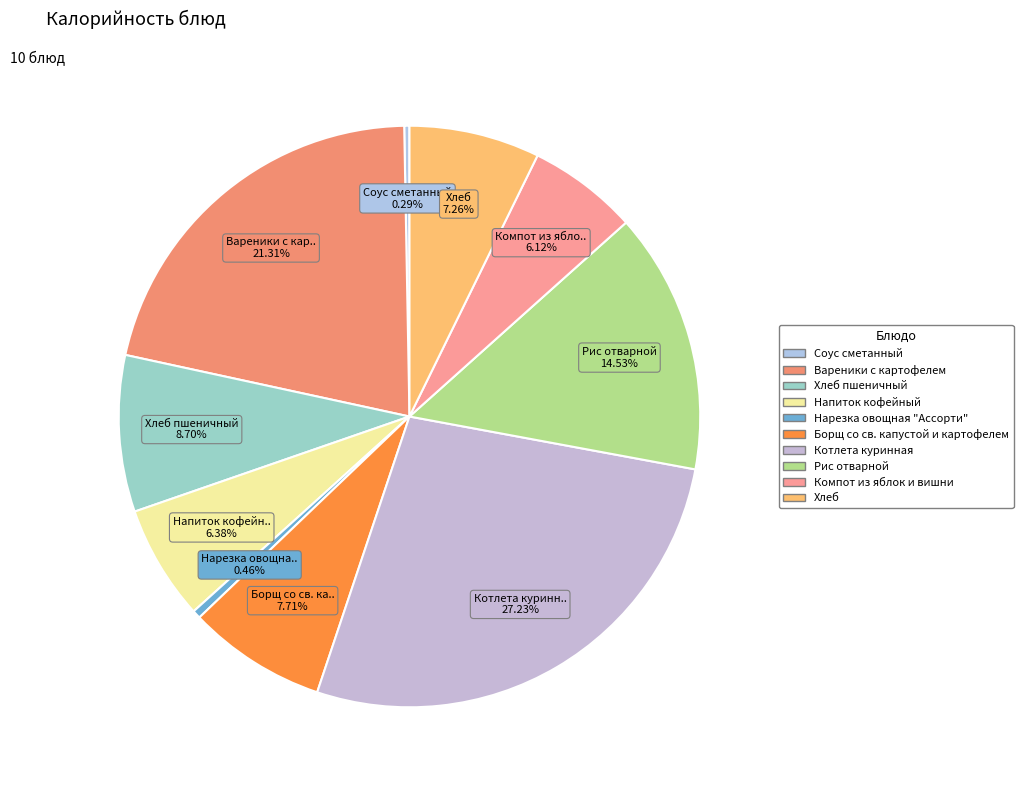

Count the number of slices in the pie.

10